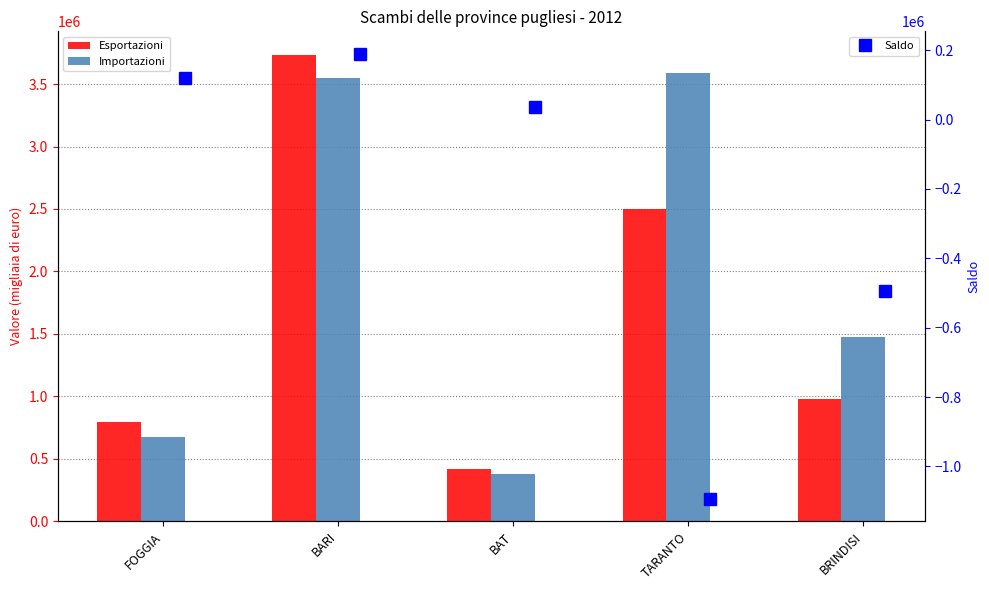

What is the lowest value of the Saldo series?

-1093656